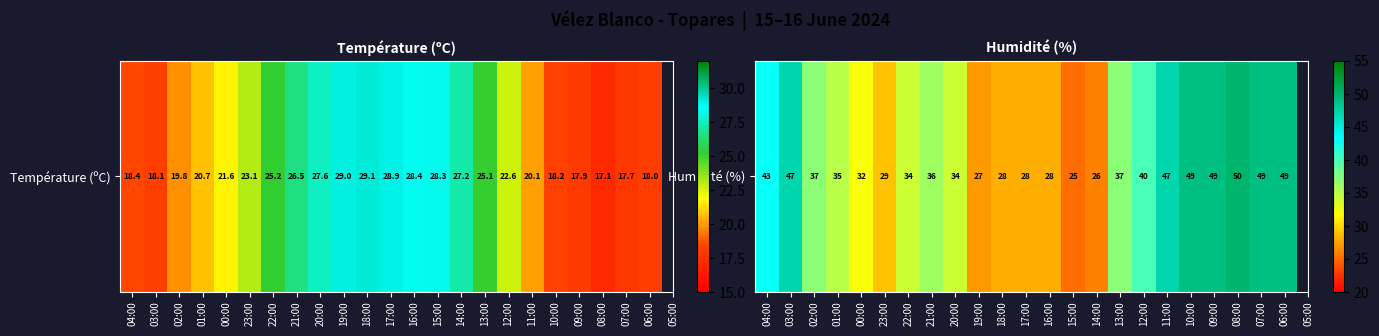

At which label is the value closest to 37?

02:00